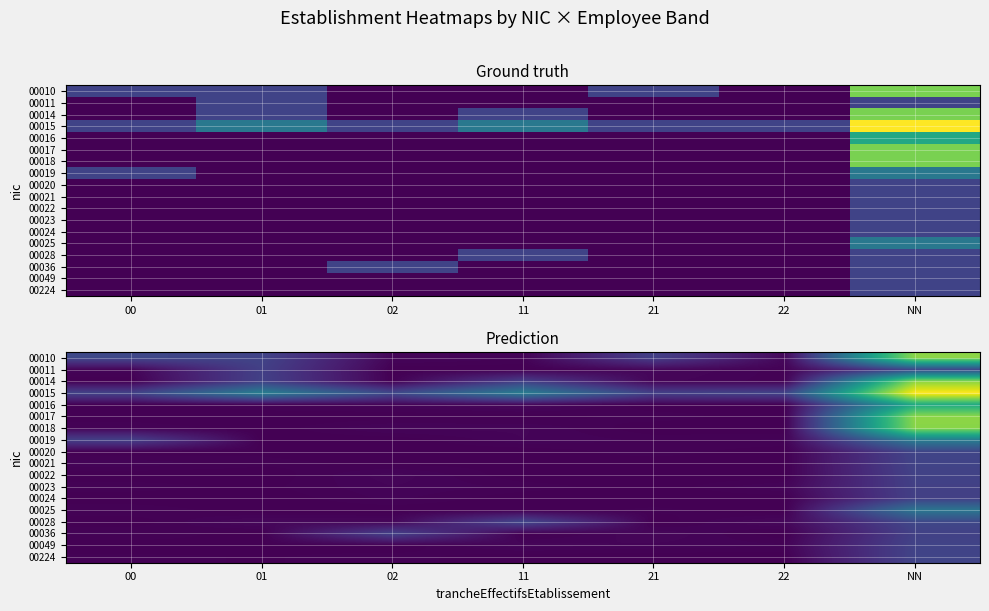

At which category is the sum across all series the highest?

NN